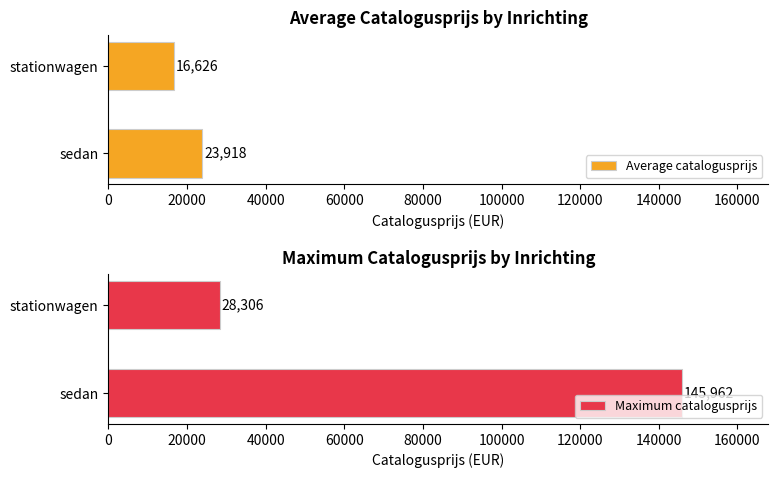

How many series are shown in this chart?

2